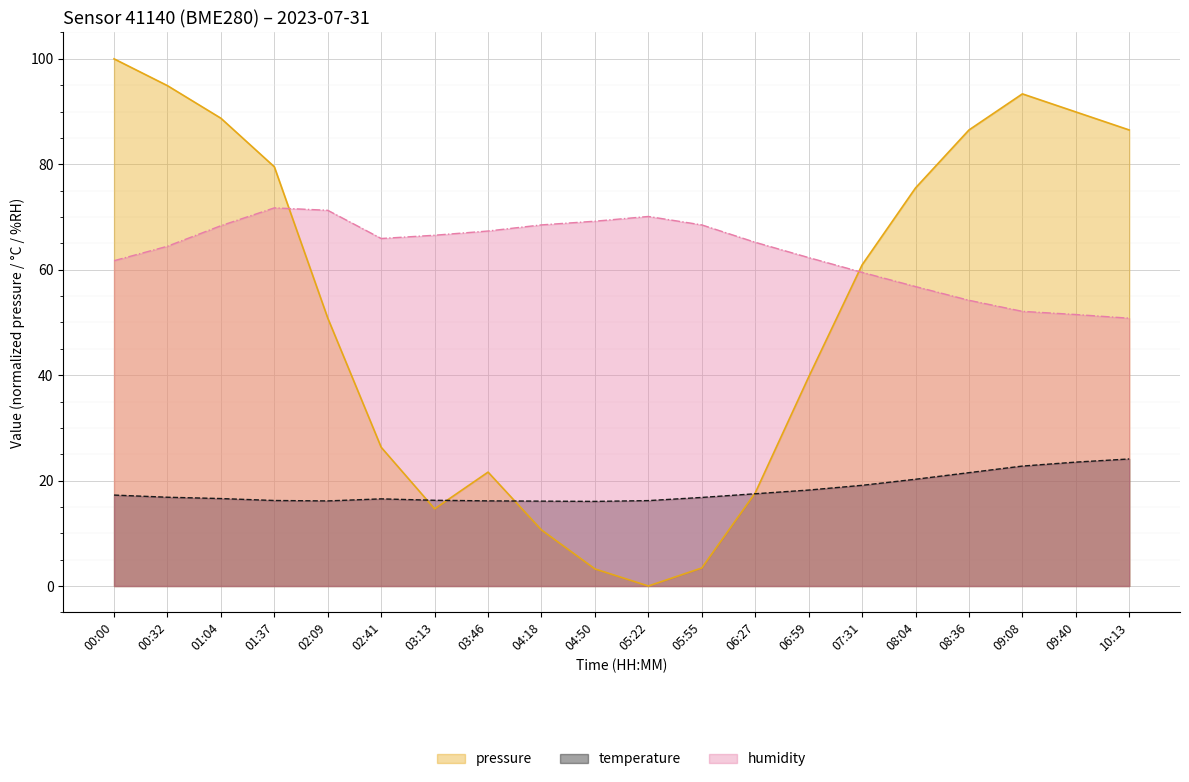

What is the label of the 18th point from the right?

01:04